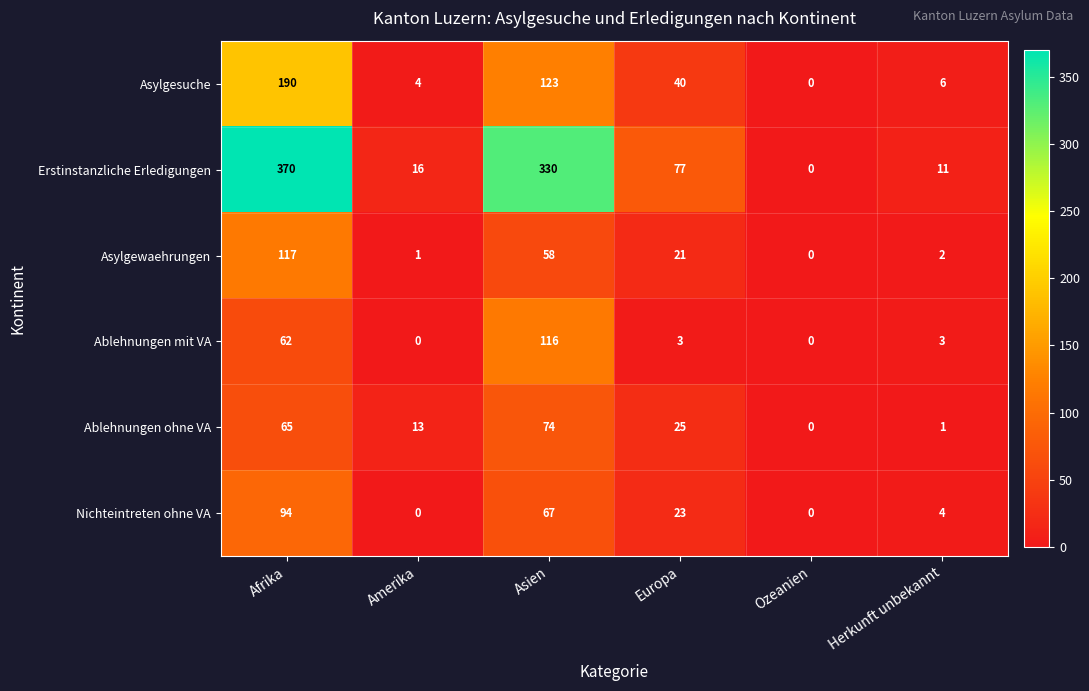

Between Asien and Herkunft unbekannt, which series saw the biggest shift?

Erstinstanzliche Erledigungen